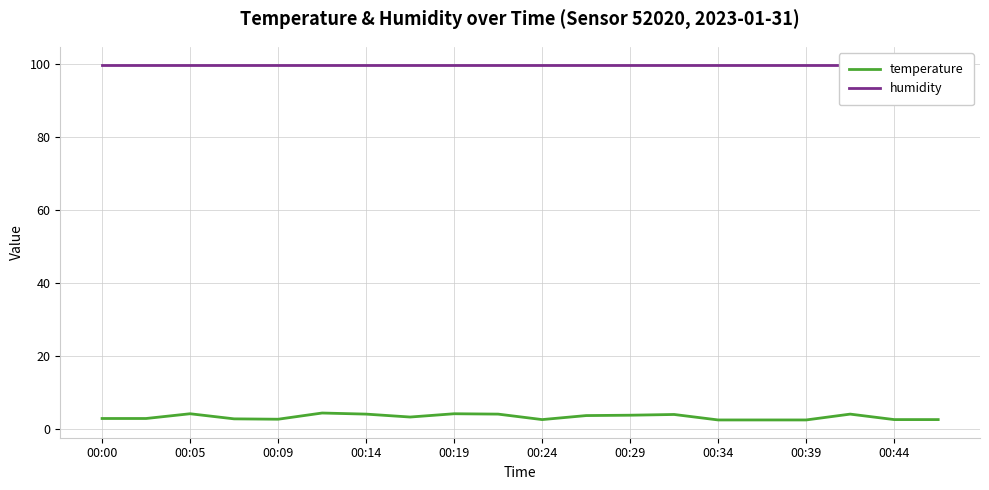

What is the highest value of the temperature series?

4.4